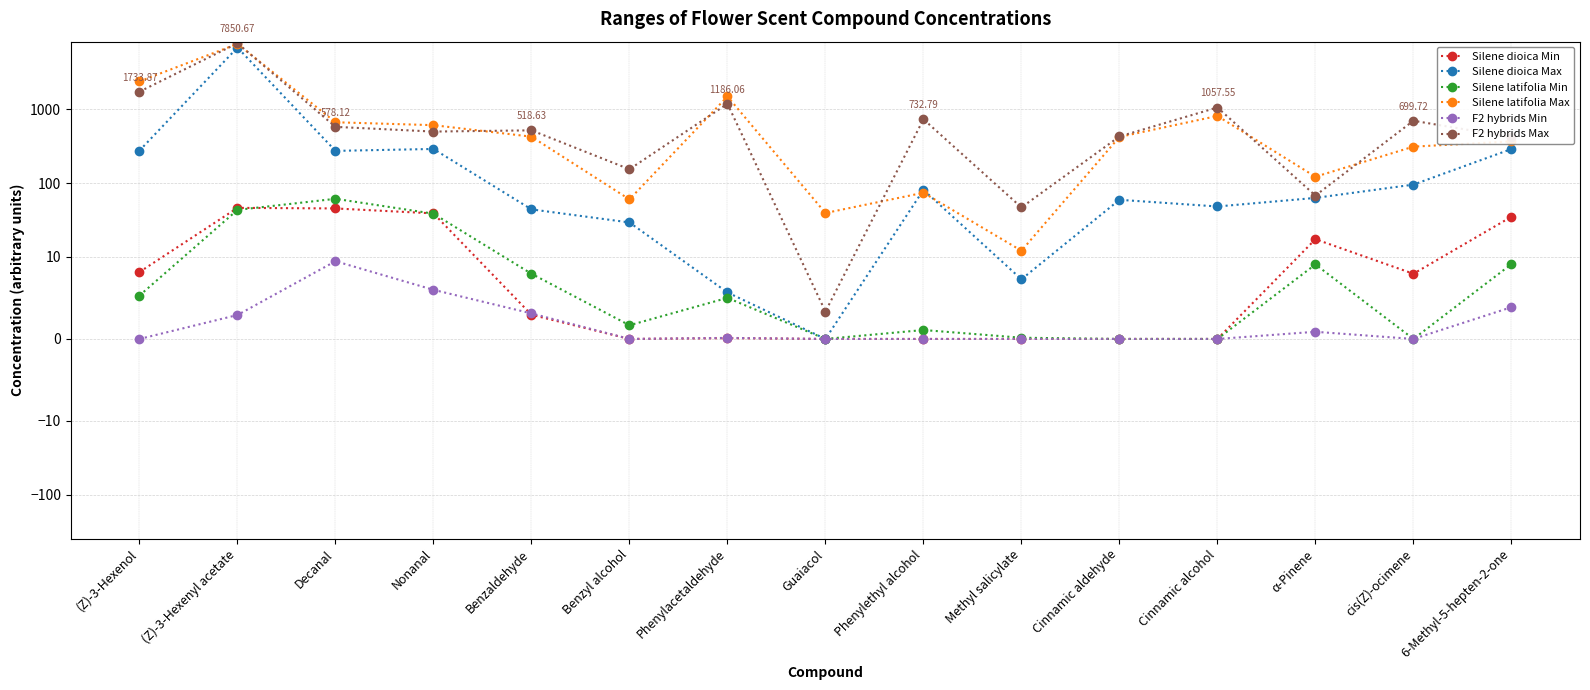

At which label is F2 hybrids Min closest to 4?

6-Methyl-5-hepten-2-one